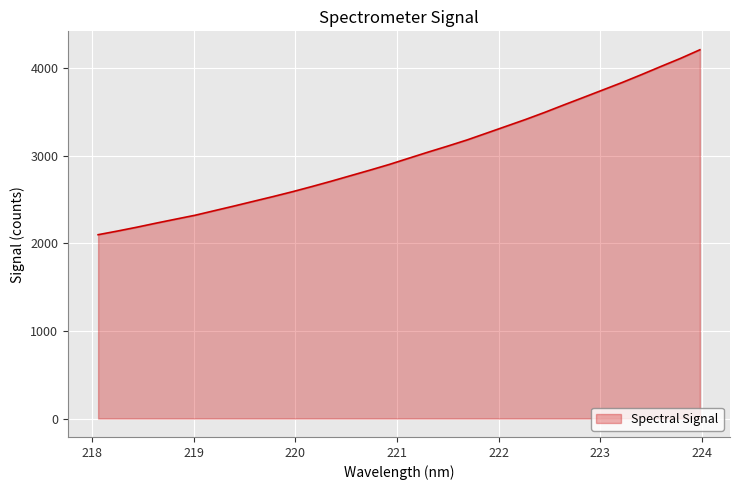

What is the smallest value displayed?

2096.9